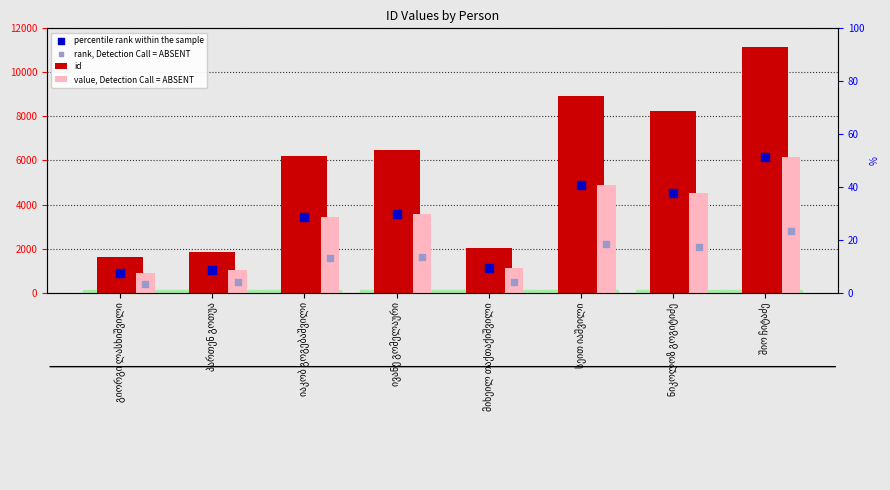

Which series has the largest Y range (max minus min)?

id